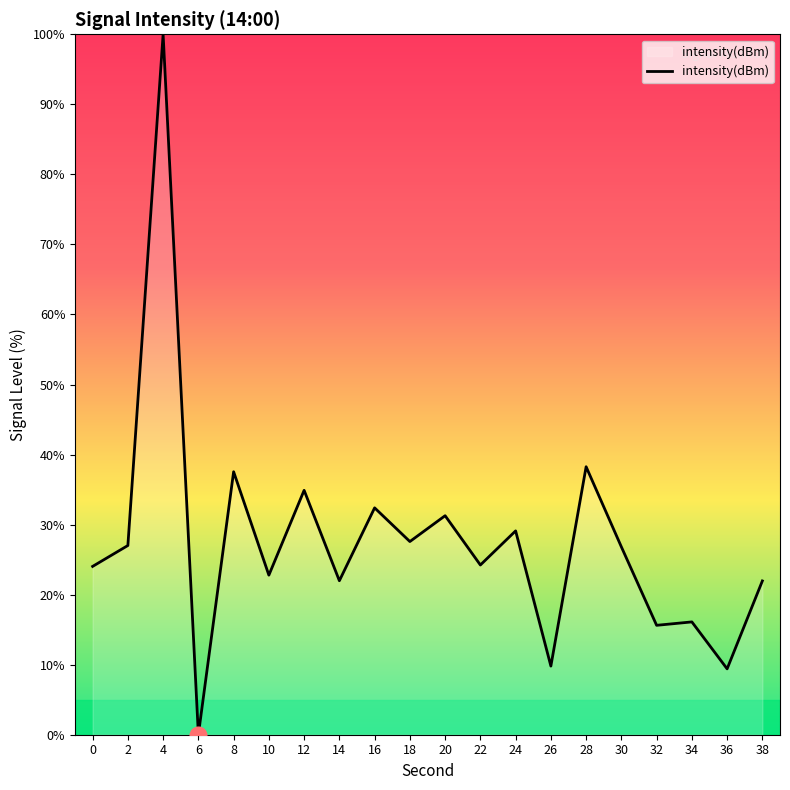

What is the maximum value shown in the chart?

100.0